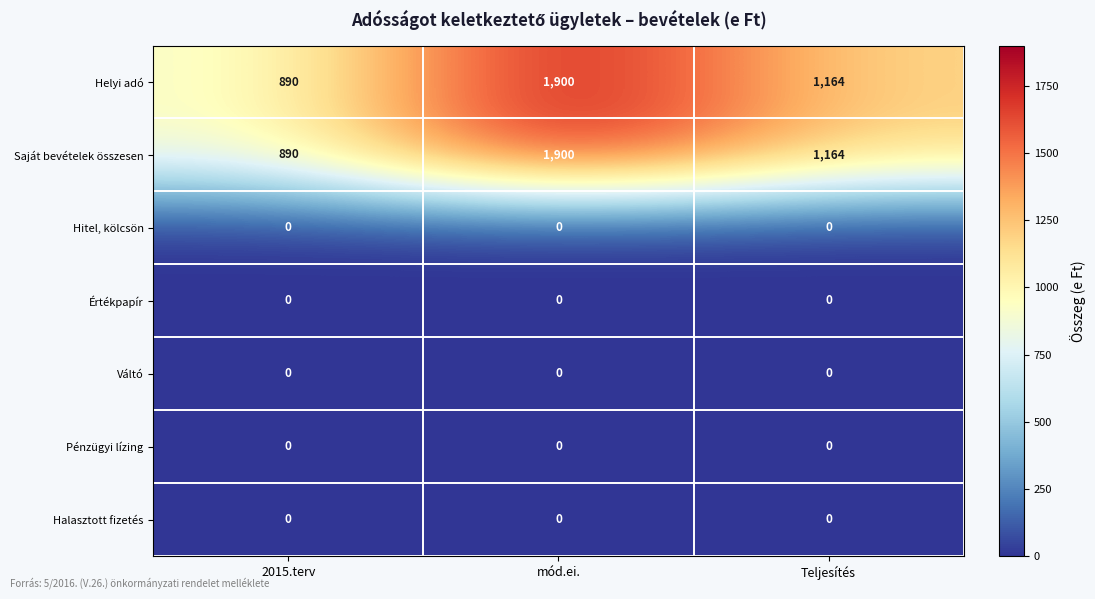

What is the maximum value shown in the chart?

1900